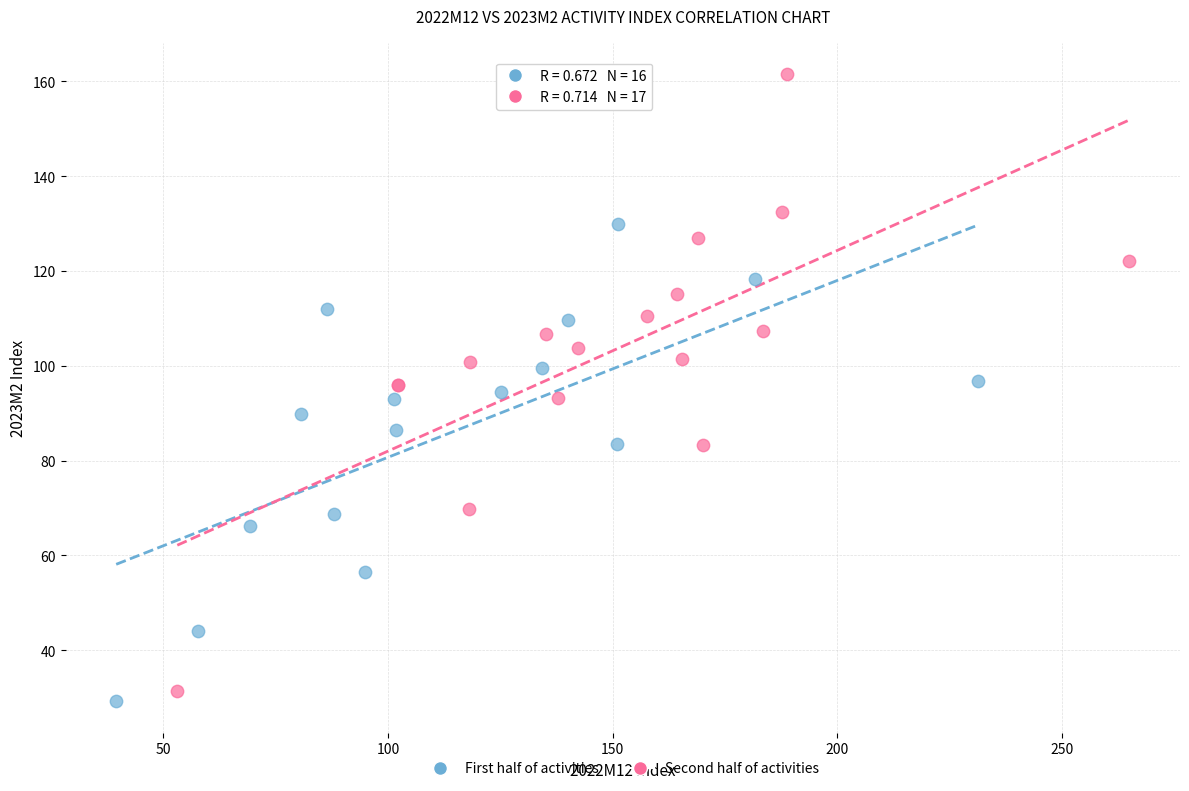

Which series contains the lowest Y value?

First half of activities